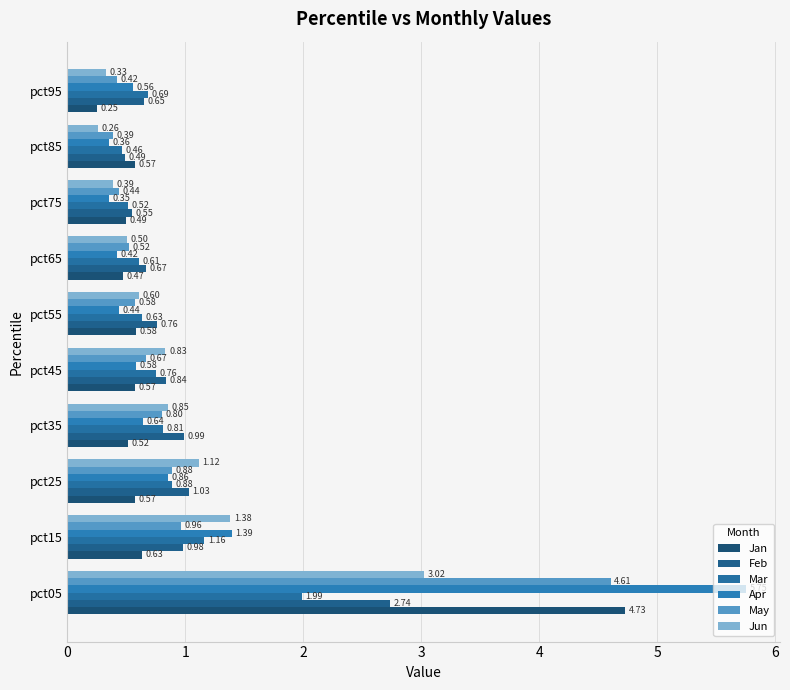

What is the difference between the maximum and minimum values in the Jun series?

2.8